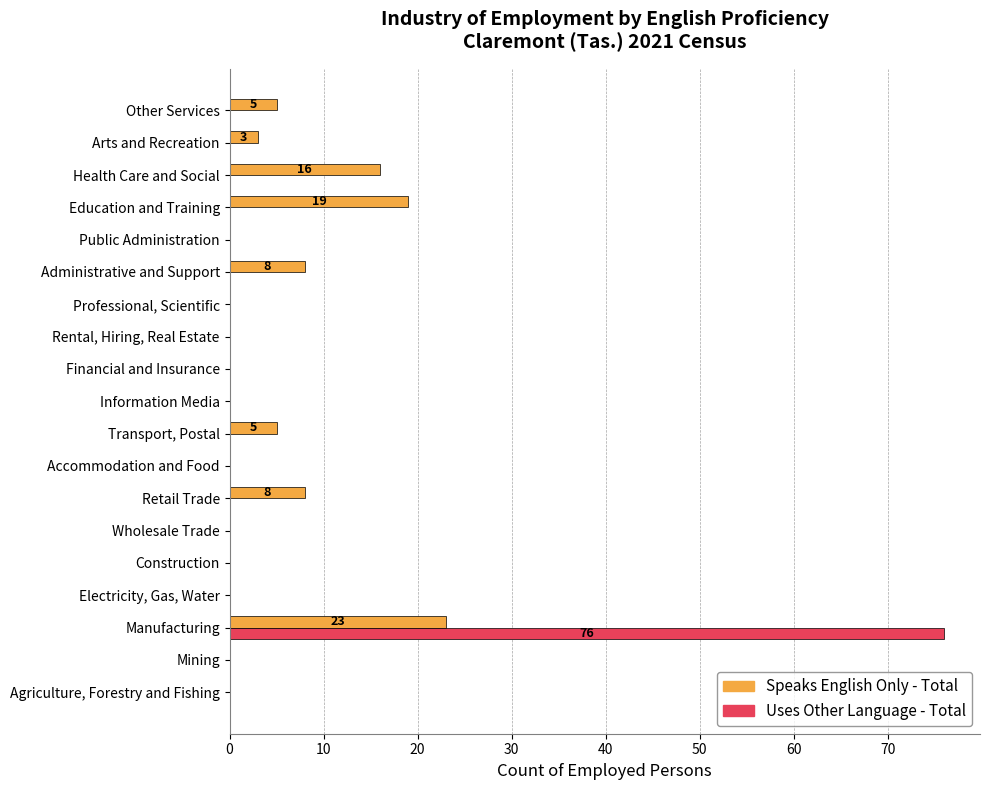

How many distinct data groups are displayed?

2